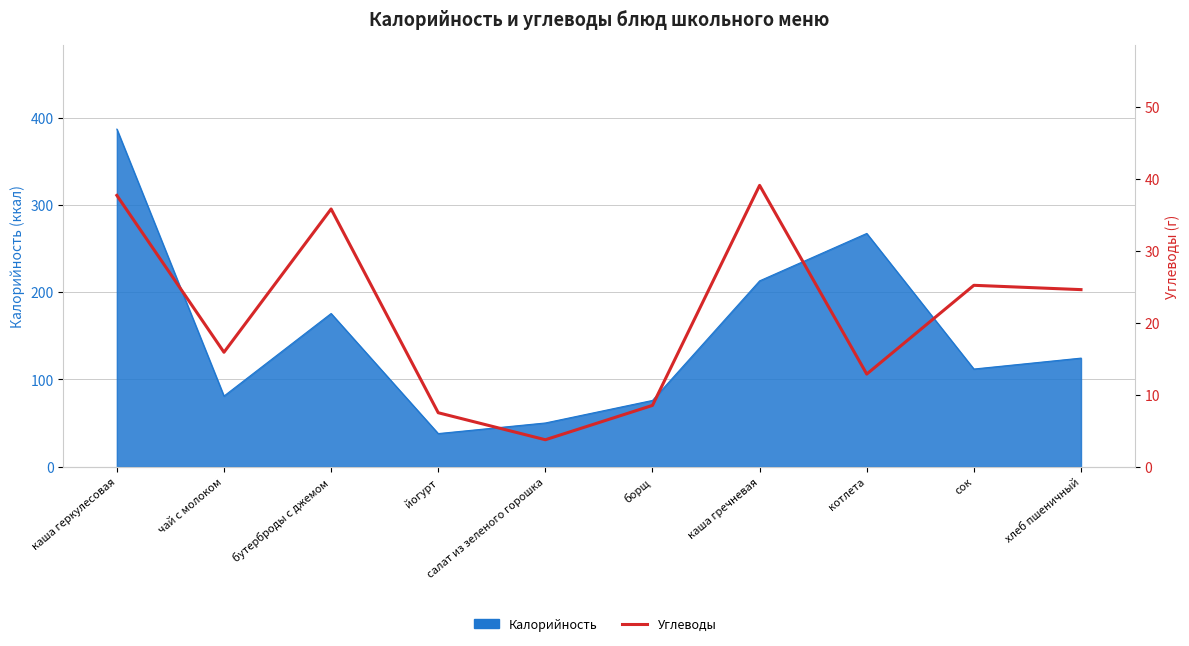

At which category does the chart reach its peak across all series?

каша гречневая